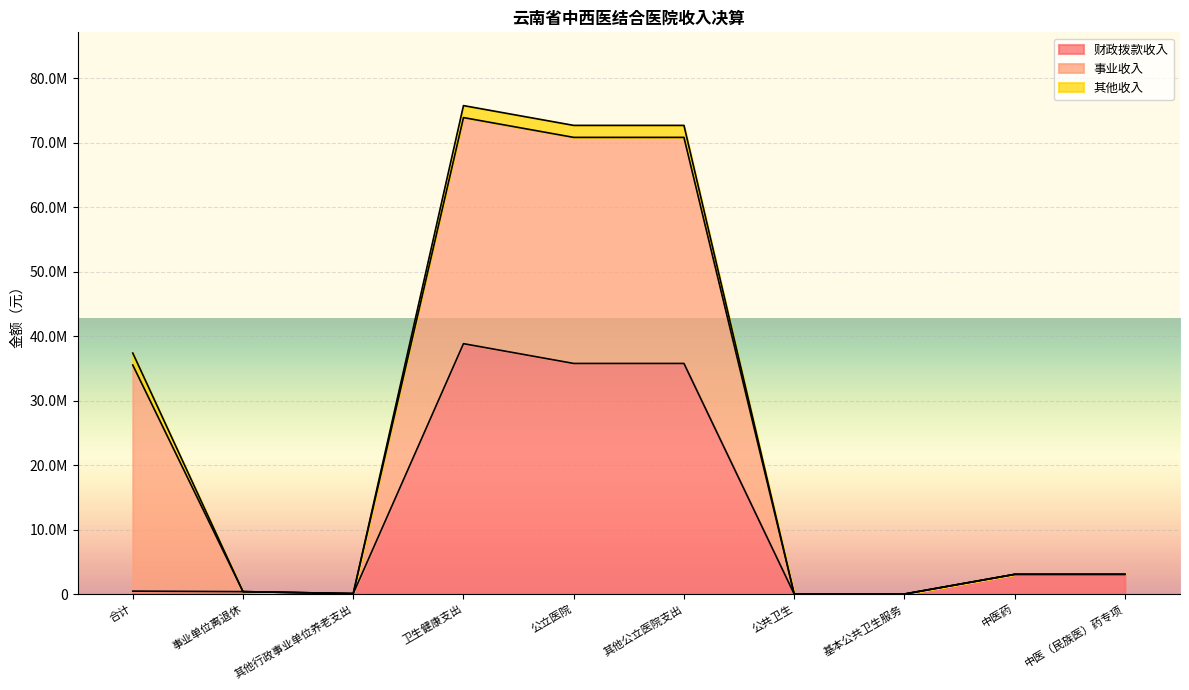

True or false: 其他收入 has more than 0 points higher than both neighbors.

False